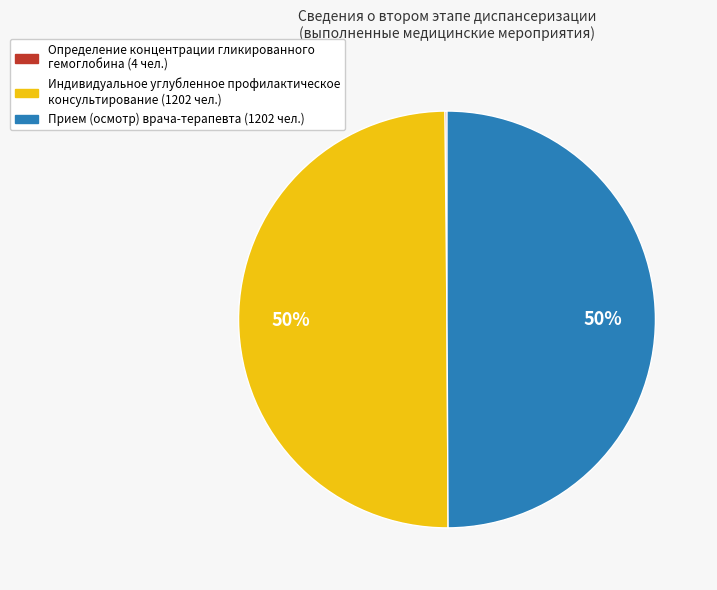

To the nearest percent, what is the difference between the largest and smallest slice percentages?

50%